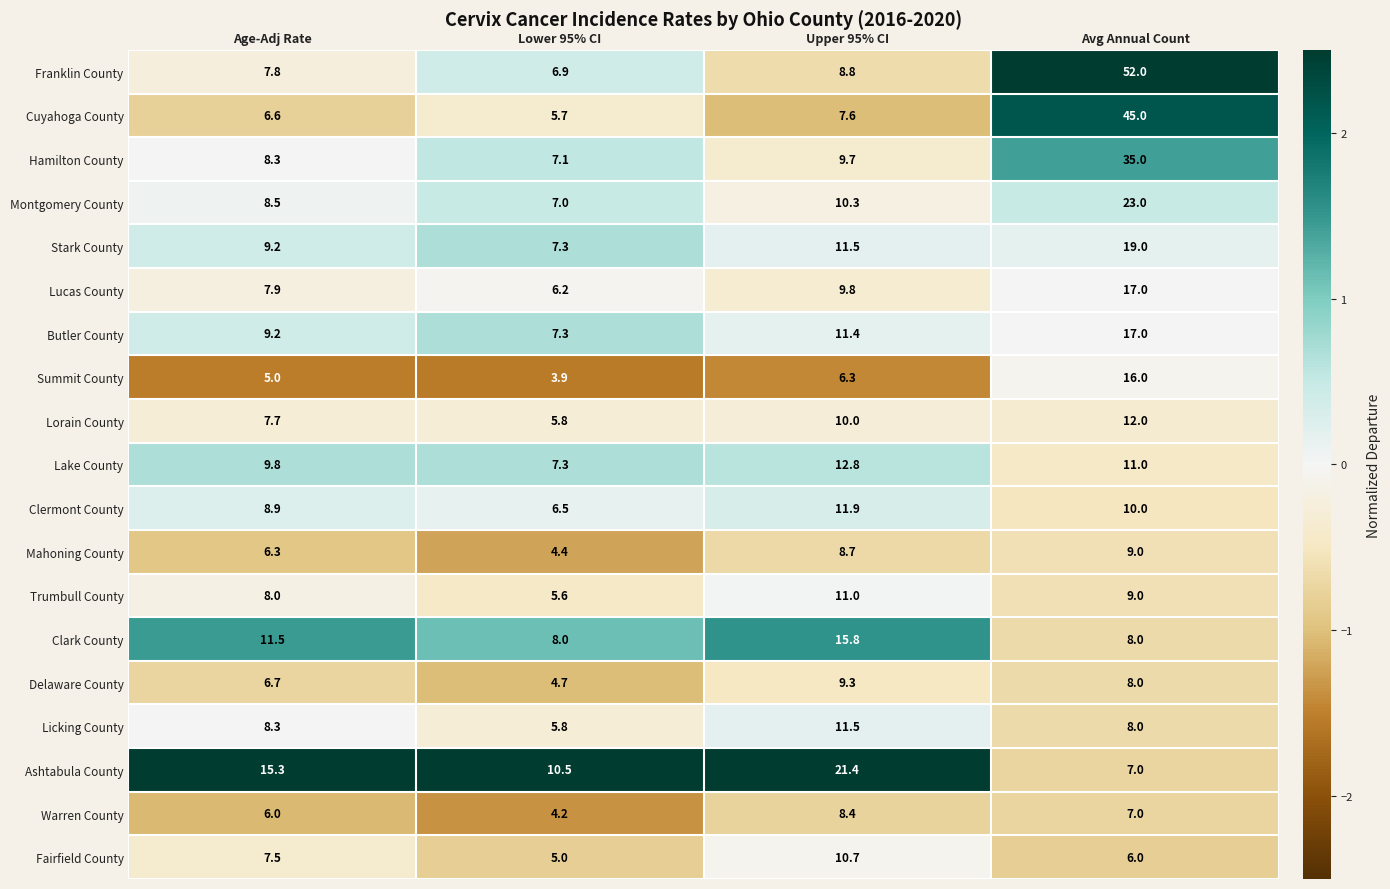

Which series has the widest spread of values?

Franklin County